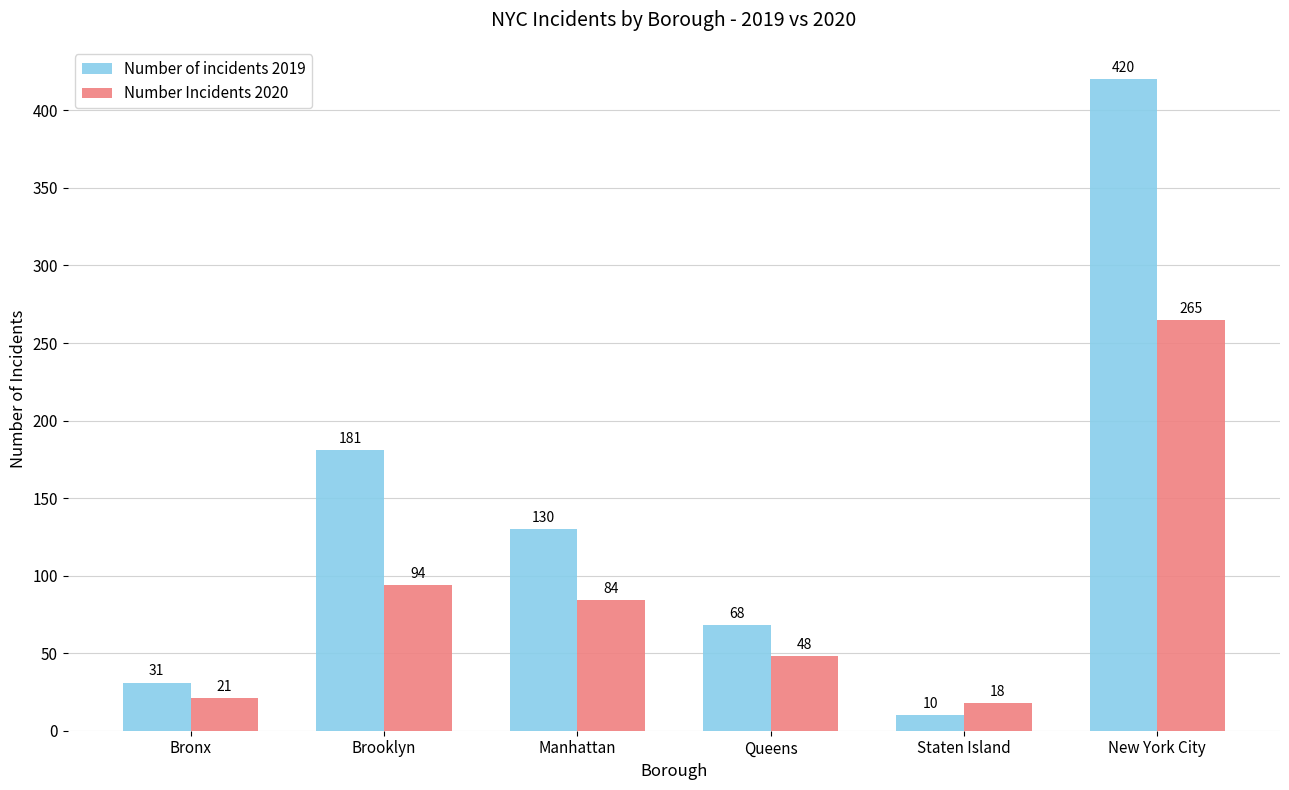

Which series has the largest total across all categories?

Number of incidents 2019